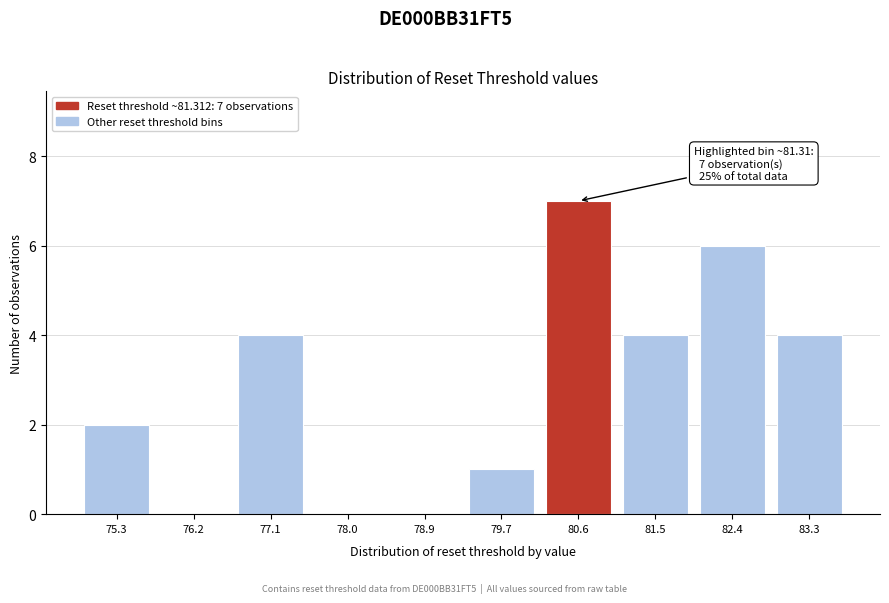

Reading right to left, transcribe all the data shown in this chart.

83.3=4	82.4=6	81.5=4	80.6=7	79.7=1	78.9=0	78.0=0	77.1=4	76.2=0	75.3=2